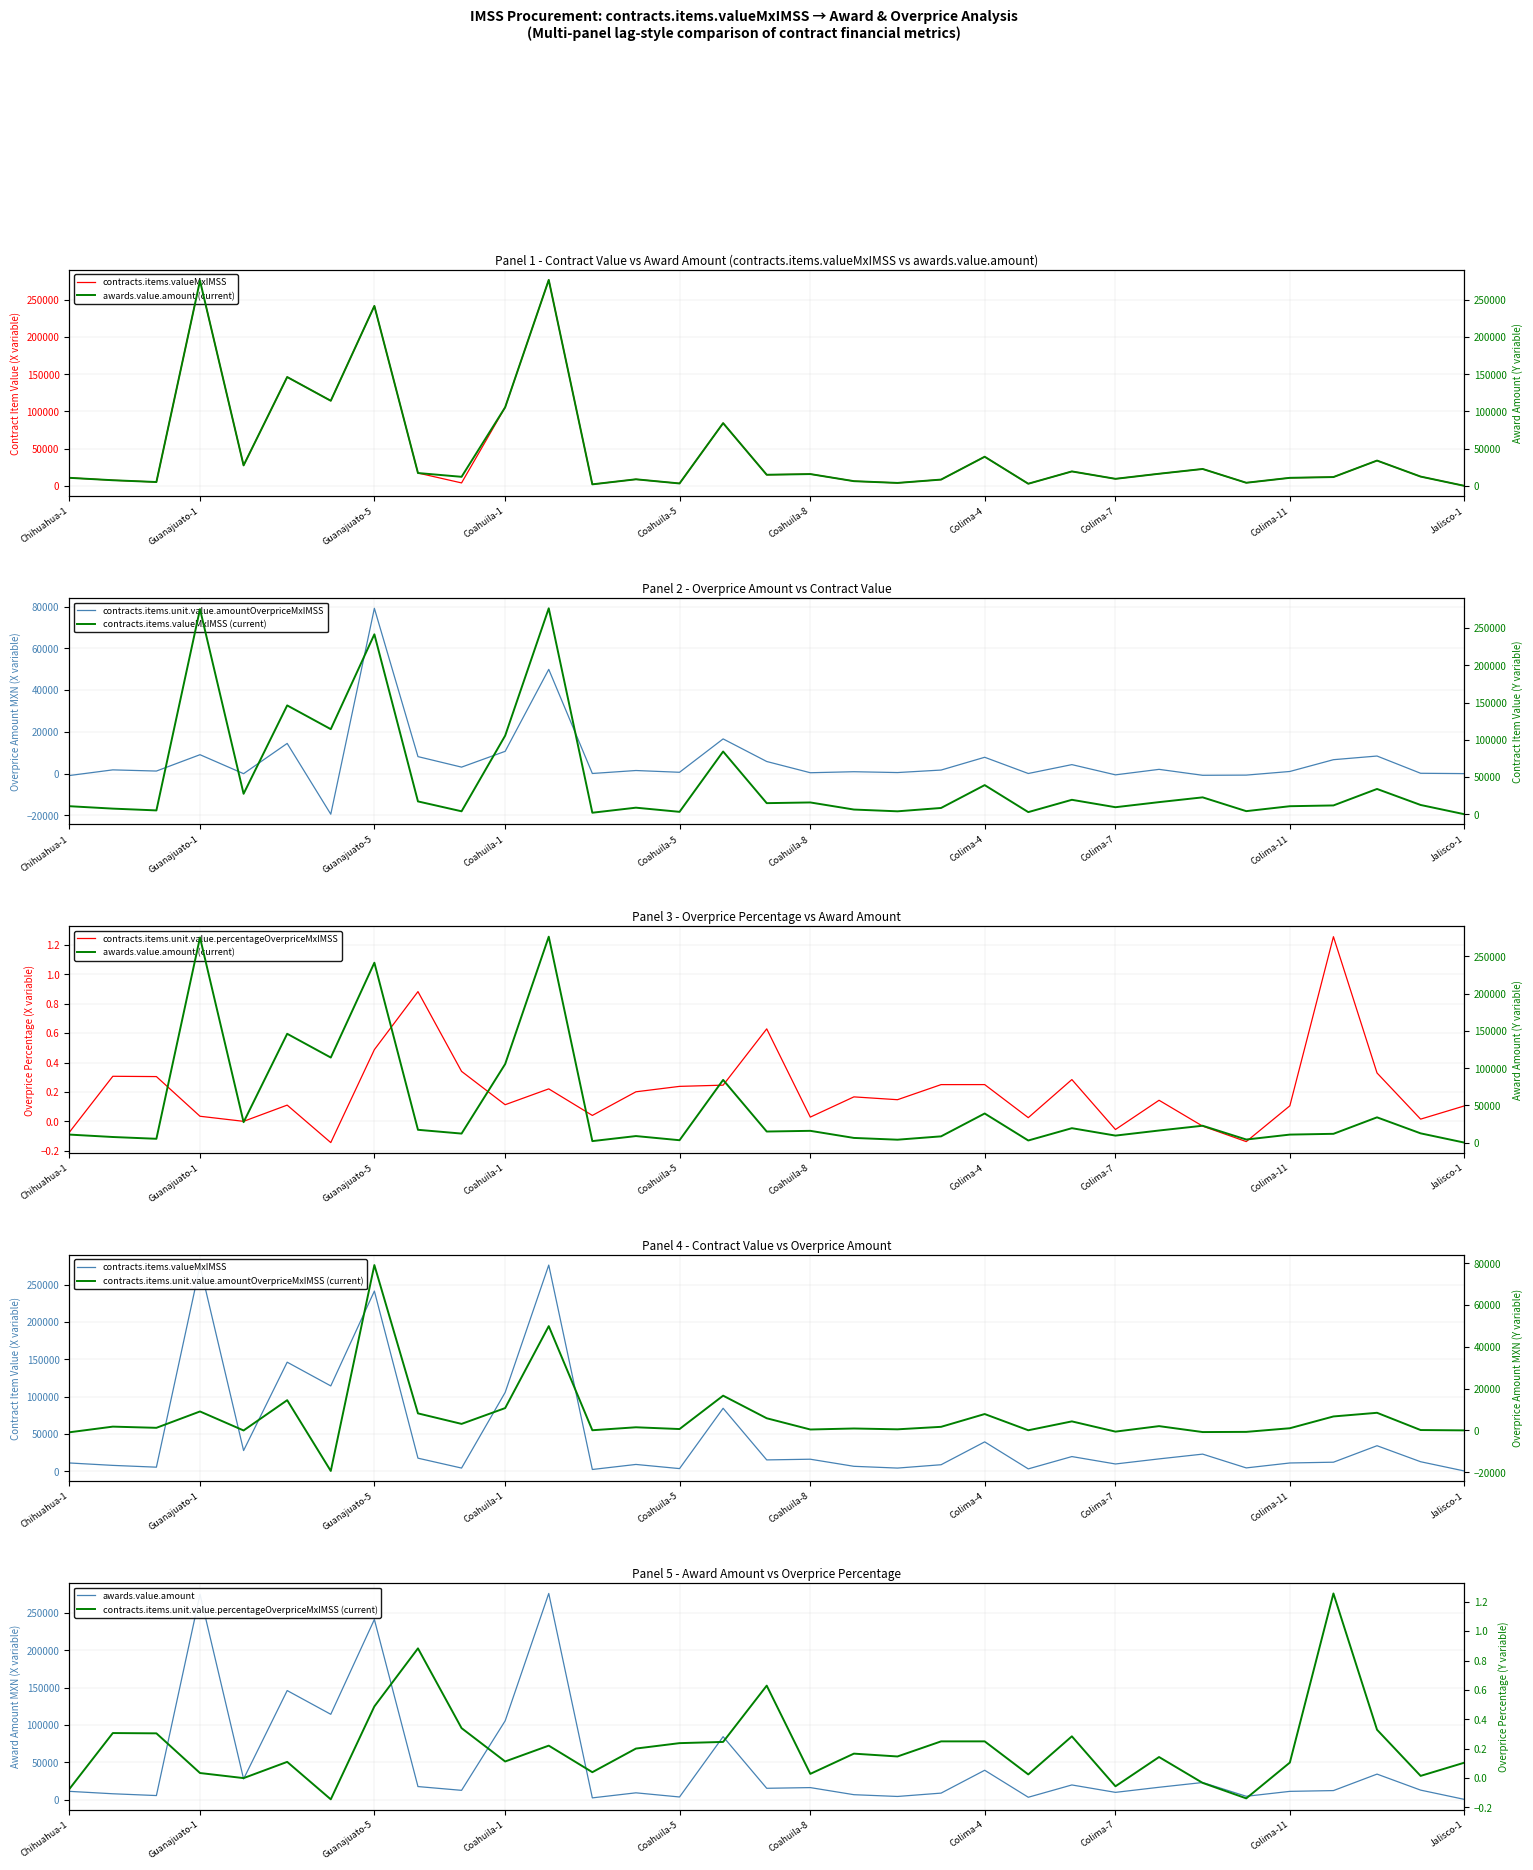

Which series ends up on top after the final intersection of contracts.items.unit.value.percentageOverpriceMxIMSS and contracts.items.unit.value.amountOverpriceMxIMSS?

contracts.items.unit.value.amountOverpriceMxIMSS